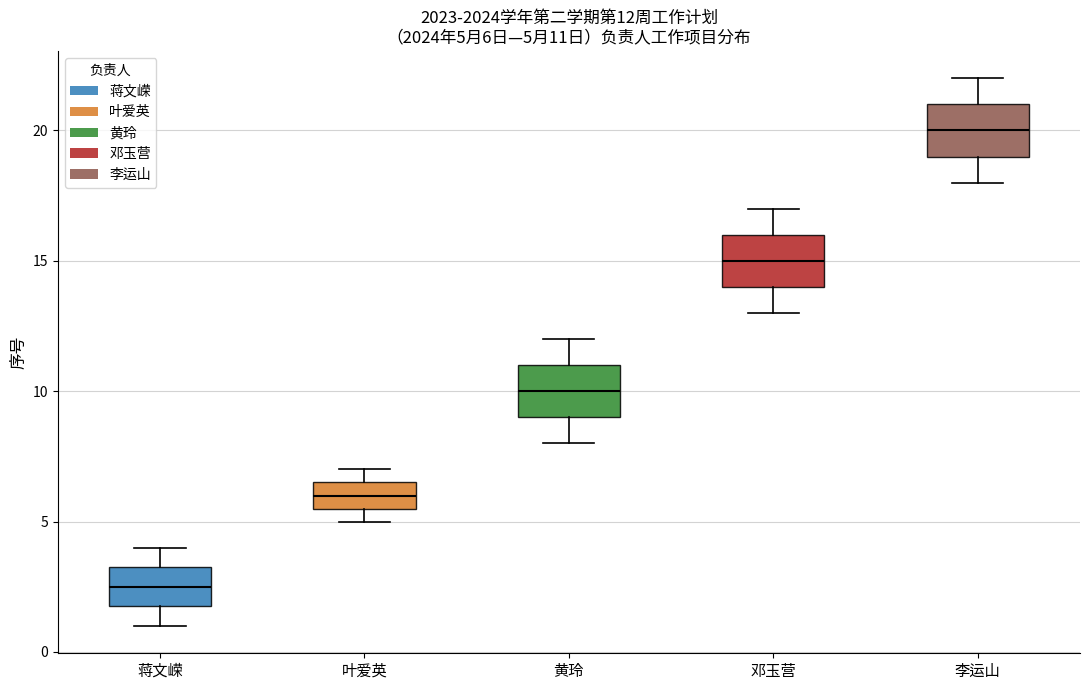

Which box's median line is the lowest?

蒋文嵘